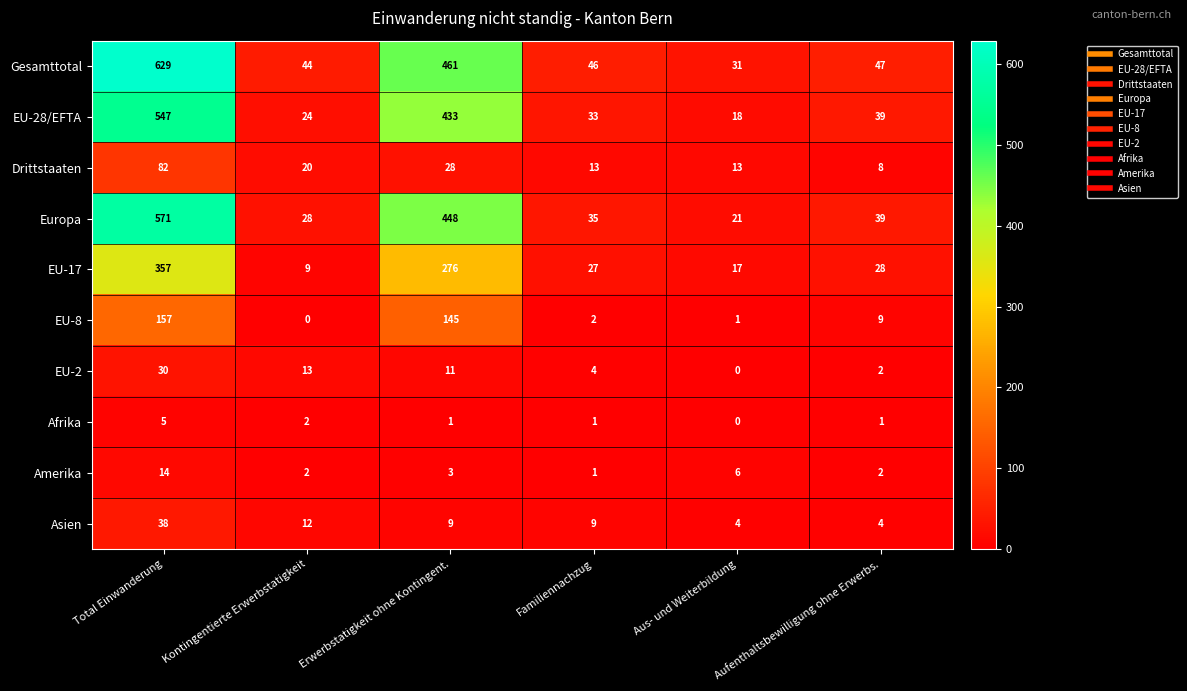

The value of EU-2 at Total Einwanderung is 30. True or false?

True